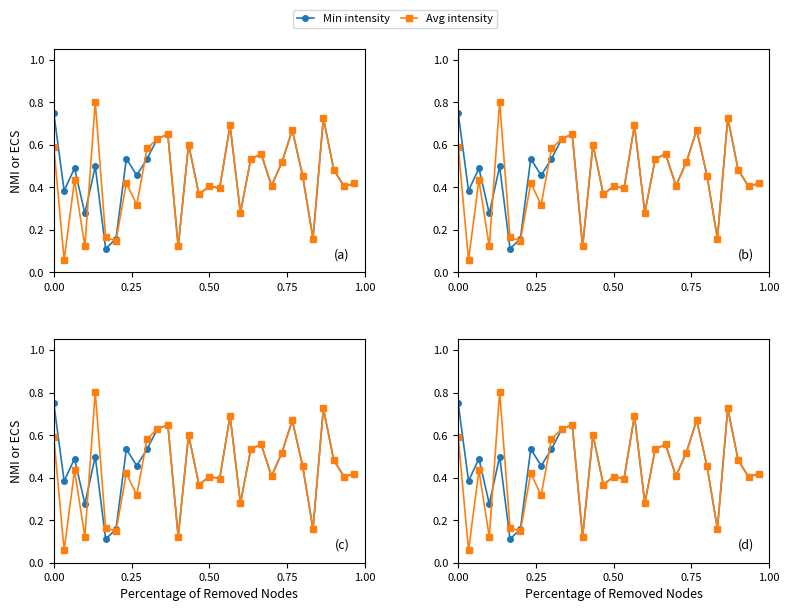

Is the value of Avg intensity at 6 greater than the value of Min intensity at 27?

No